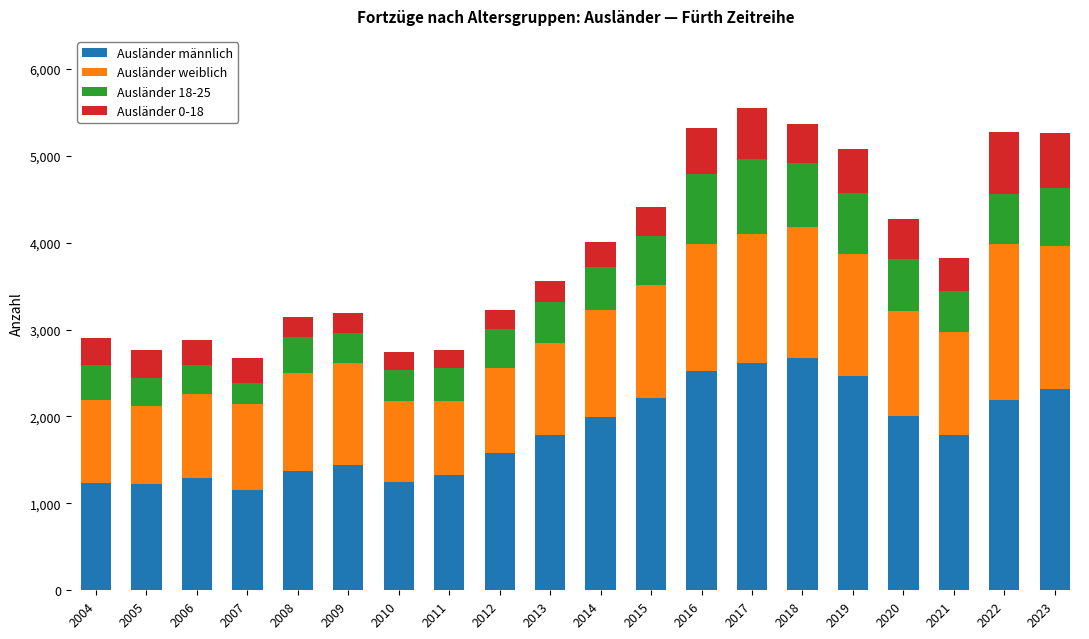

What are all the series names shown in the legend?

Ausländer männlich, Ausländer weiblich, Ausländer 18-25, Ausländer 0-18